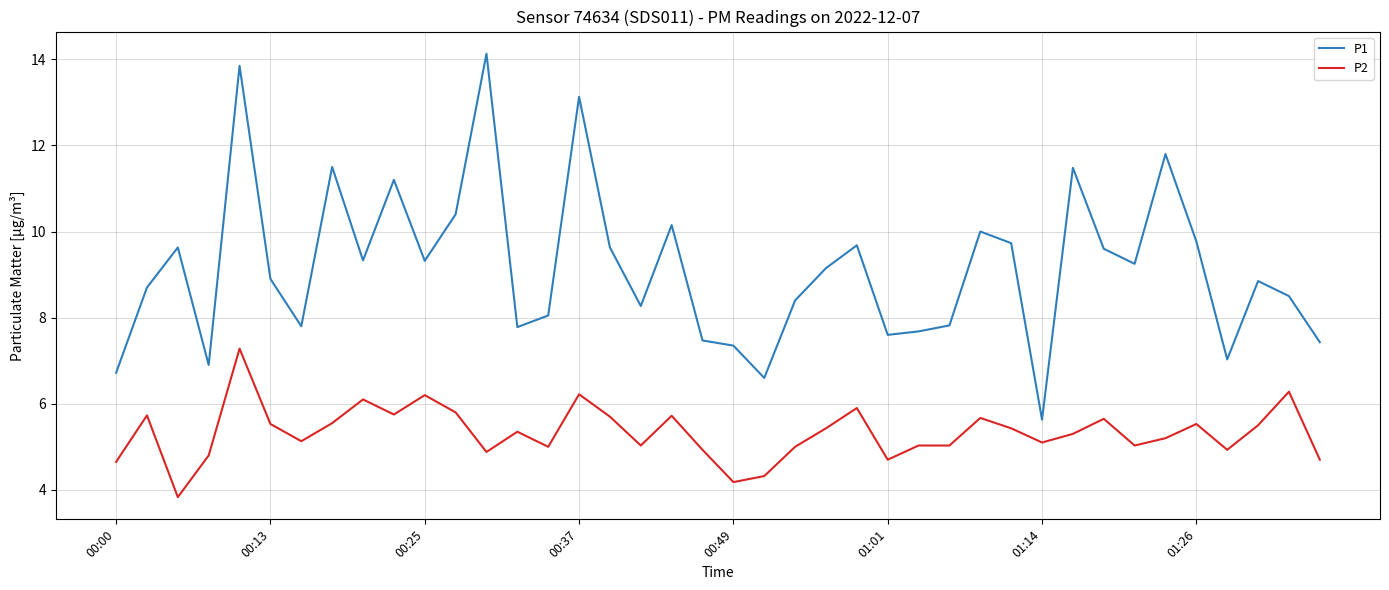

Which series has the widest spread of values?

P1